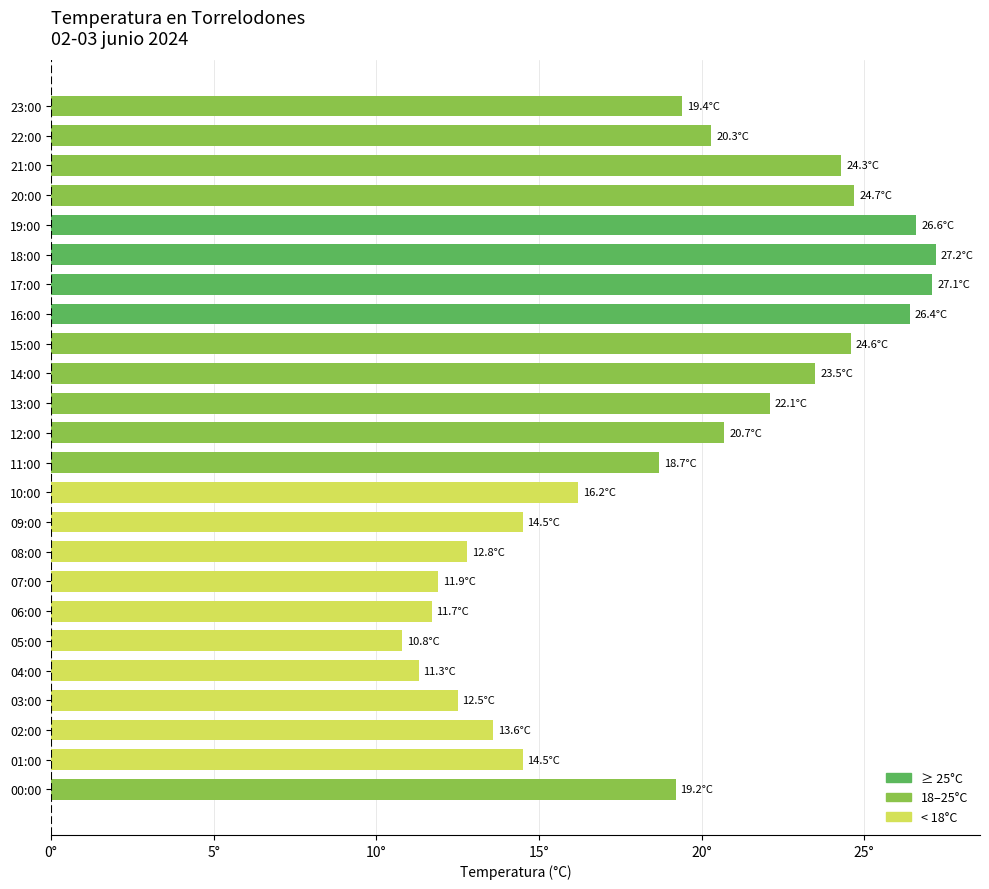

Are the bars horizontal?

Yes